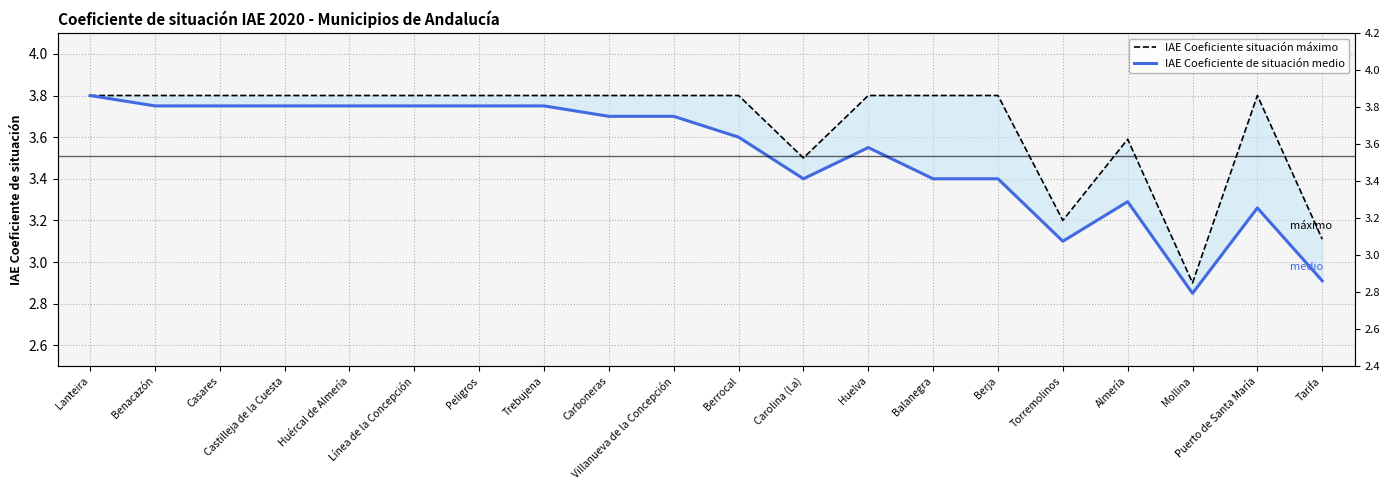

Reading left to right, list all the values displayed in this chart.

IAE Coeficiente situación máximo: Lanteira=3.8	Benacazón=3.8	Casares=3.8	Castilleja de la Cuesta=3.8	Huércal de Almería=3.8	Línea de la Concepción=3.8	Peligros=3.8	Trebujena=3.8	Carboneras=3.8	Villanueva de la Concepción=3.8	Berrocal=3.8	Carolina (La)=3.5	Huelva=3.8	Balanegra=3.8	Berja=3.8	Torremolinos=3.2	Almería=3.6	Mollina=2.9	Puerto de Santa María=3.8	Tarifa=3.1
IAE Coeficiente de situación medio: Lanteira=3.8	Benacazón=3.8	Casares=3.8	Castilleja de la Cuesta=3.8	Huércal de Almería=3.8	Línea de la Concepción=3.8	Peligros=3.8	Trebujena=3.8	Carboneras=3.7	Villanueva de la Concepción=3.7	Berrocal=3.6	Carolina (La)=3.4	Huelva=3.5	Balanegra=3.4	Berja=3.4	Torremolinos=3.1	Almería=3.3	Mollina=2.9	Puerto de Santa María=3.3	Tarifa=2.9